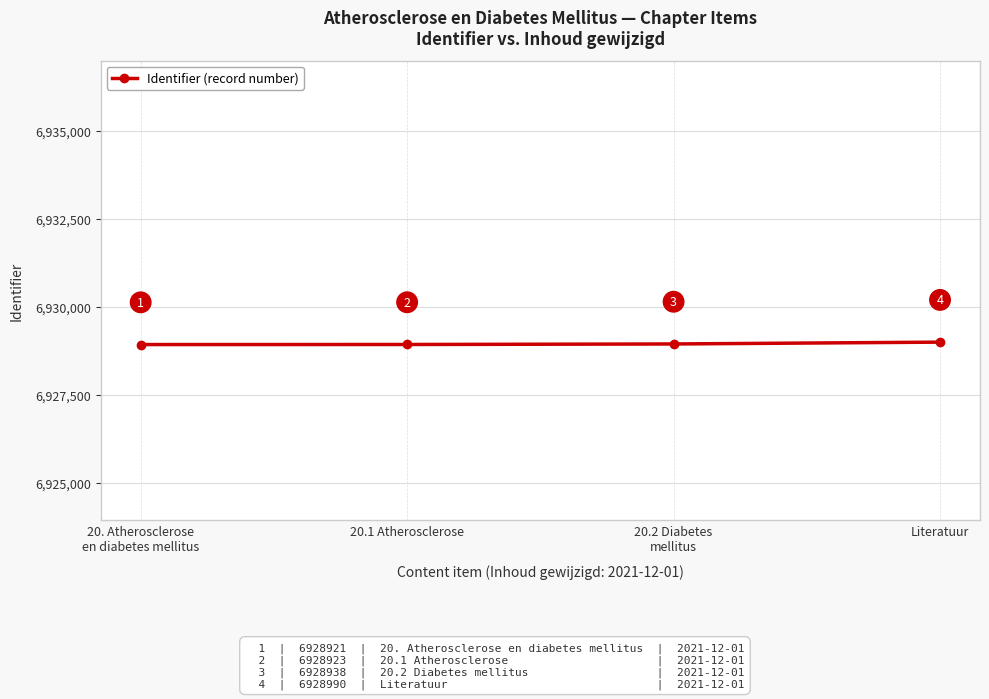

Which has a higher value, Literatuur or 20.1 Atherosclerose?

Literatuur